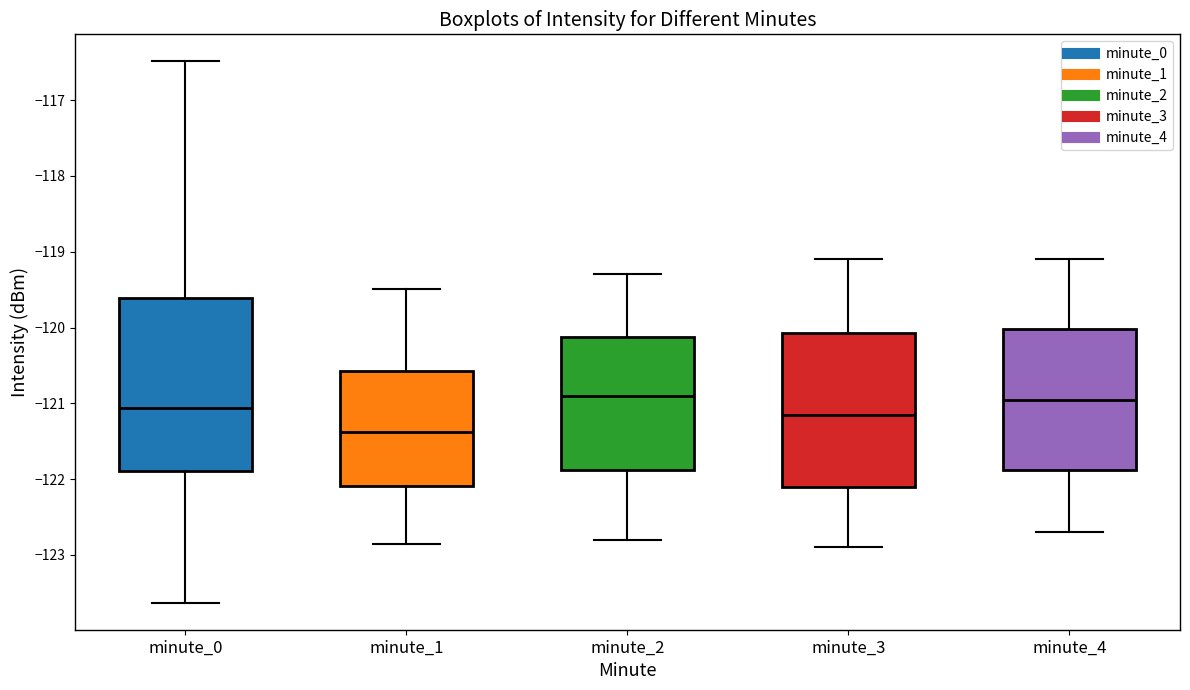

Where is the upper edge of the box for minute_3 on the y-axis? The values are not printed on the chart, so give them approximately, as read against the axis.

-120.1